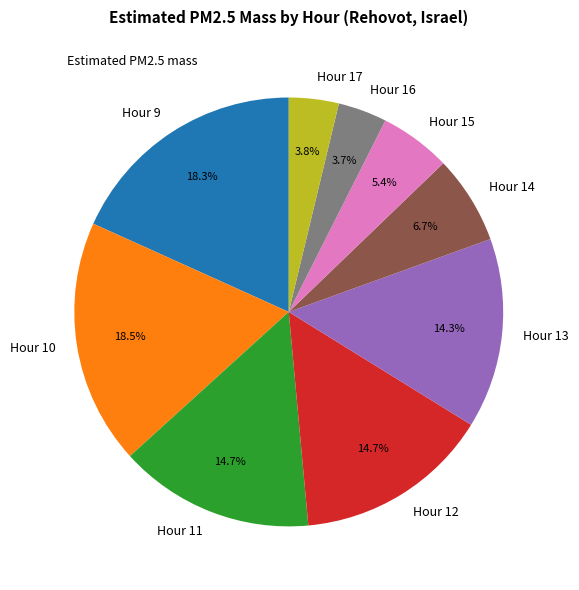

Is the sum of Hour 15 and Hour 9 greater than half?

No